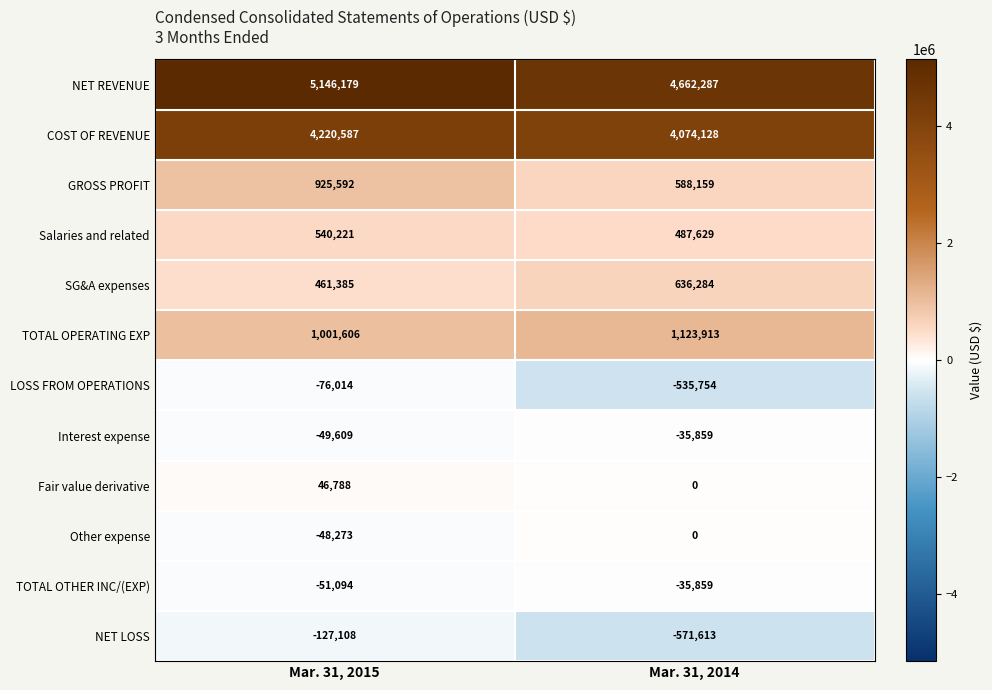

The LOSS FROM OPERATIONS series shows -109105 at Mar. 31, 2015. True or false?

False